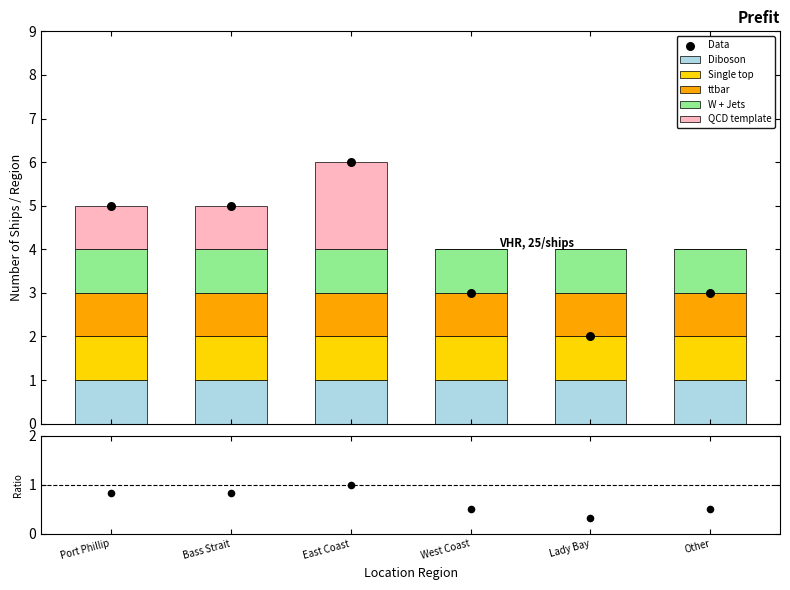

Which has a higher value, Other or Port Phillip?

Port Phillip